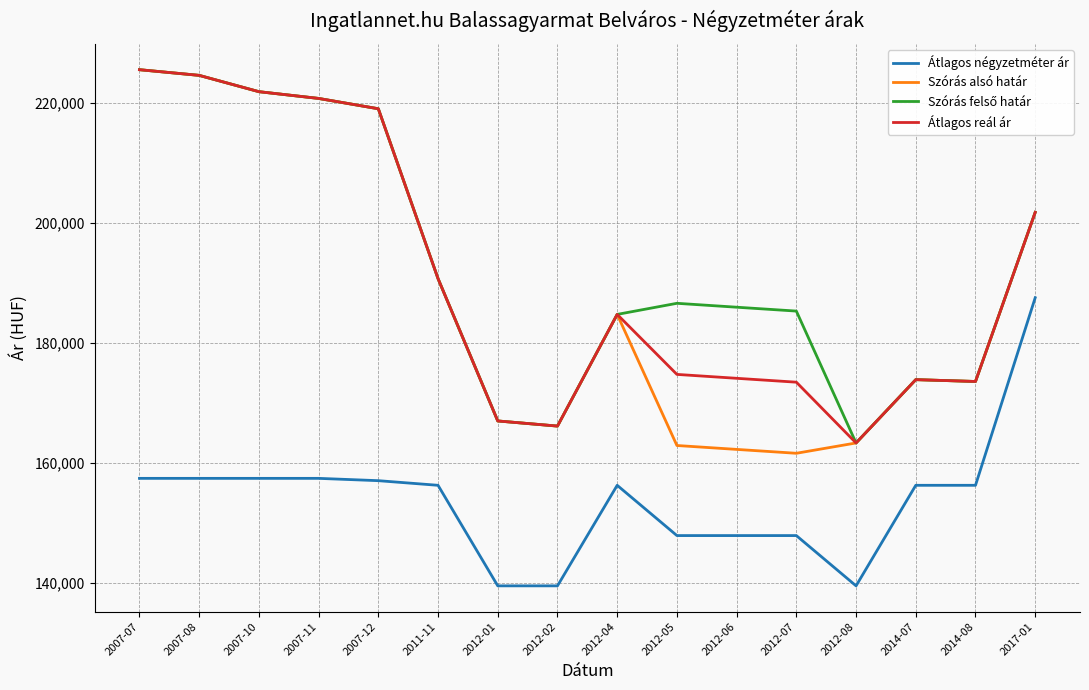

Where does the Szórás alsó határ series first go above 184720?

2007-07